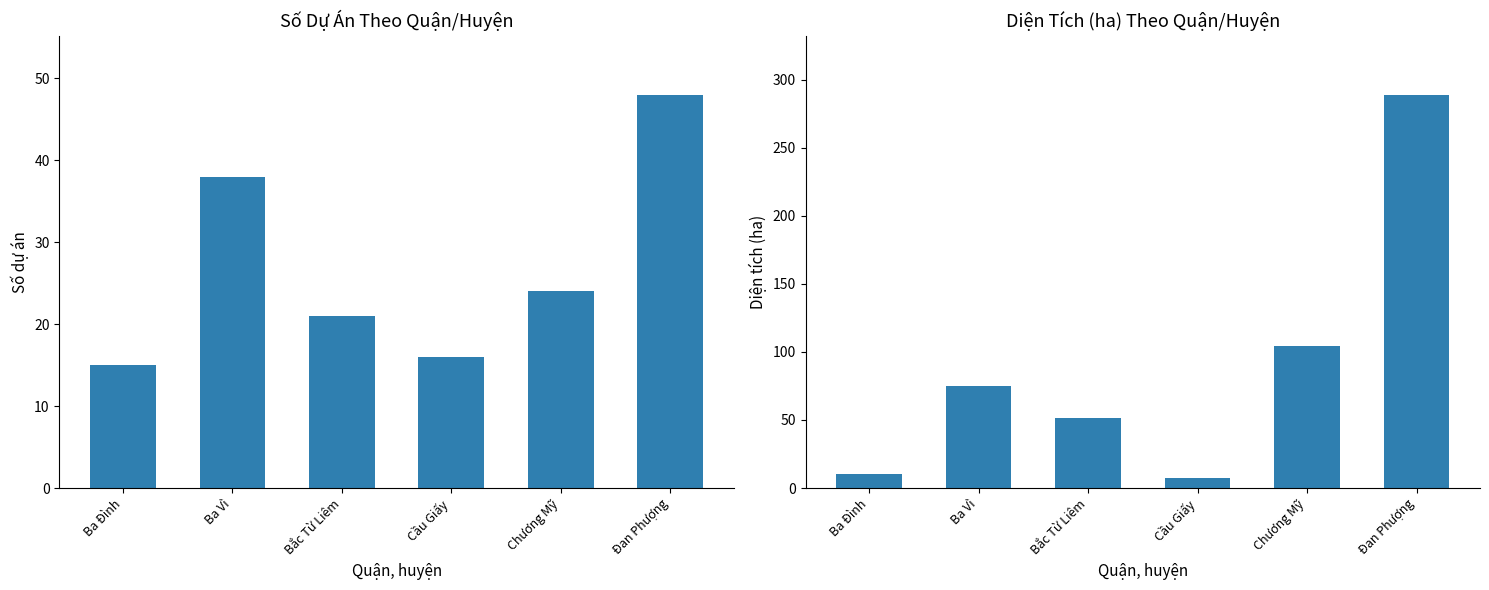

At how many categories does at least one series exceed 198?

1